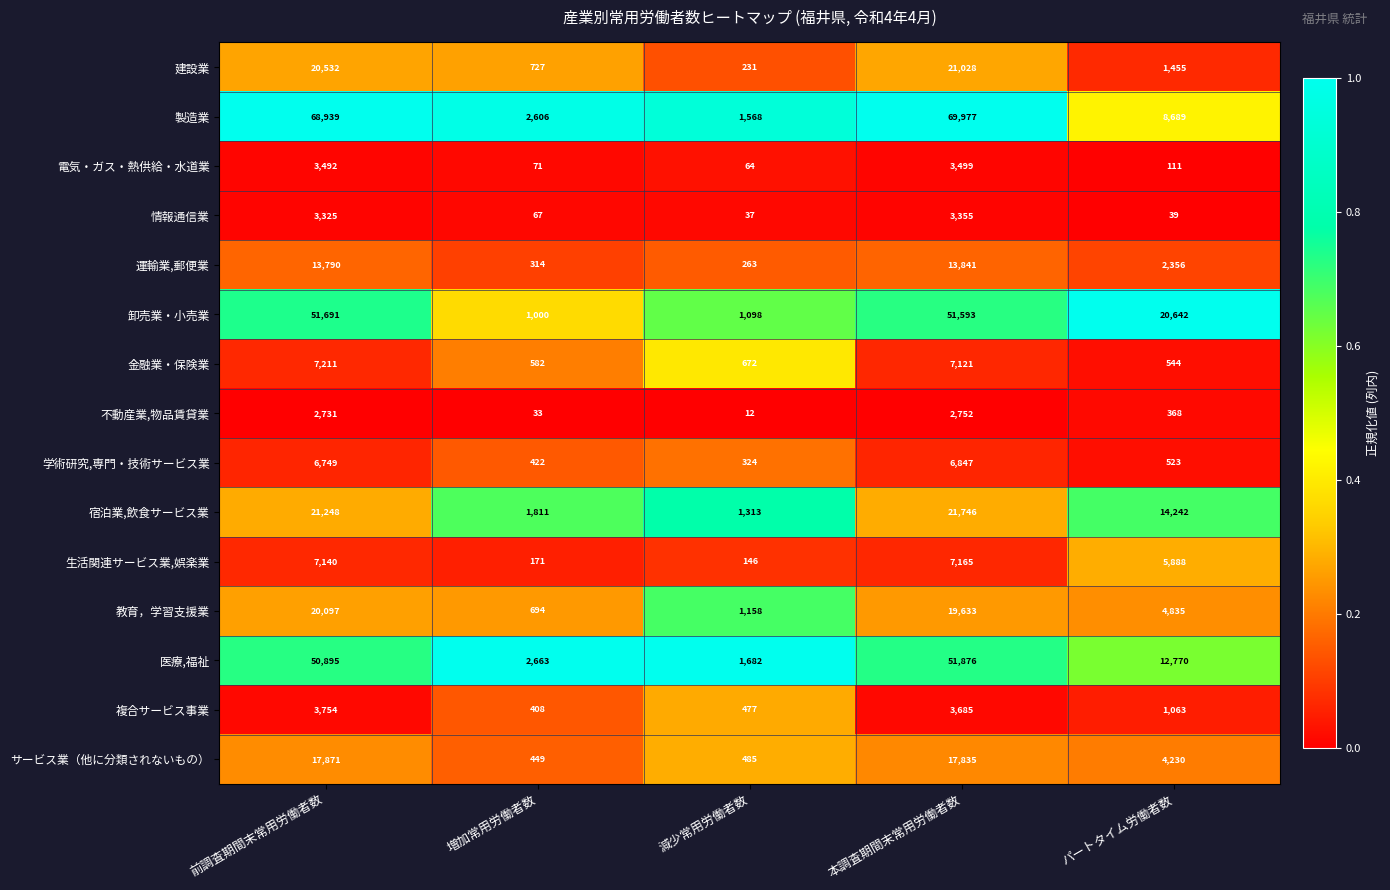

What is the minimum value shown in the chart?

12